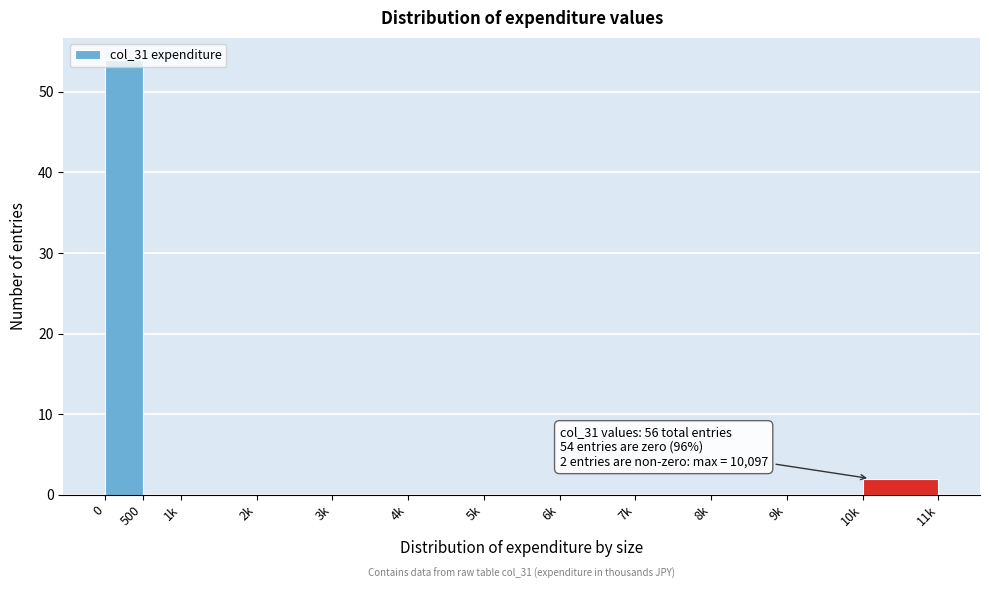

What is the change in value from 0 to 9k?

-54